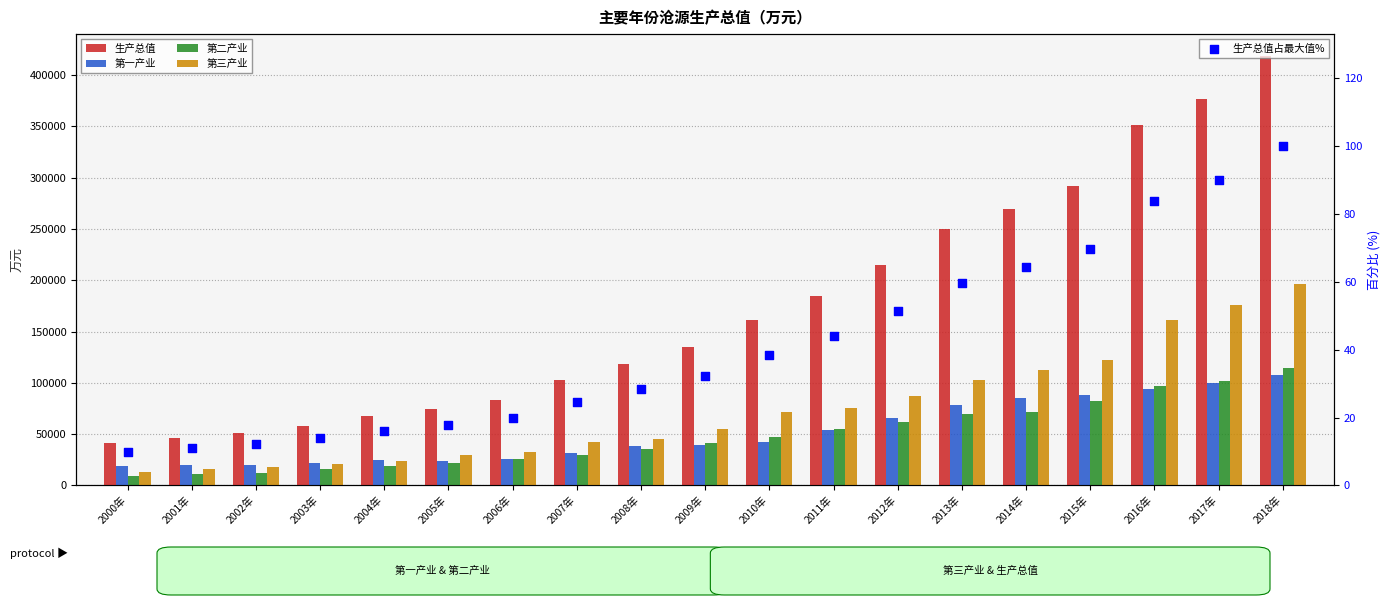

At how many categories does at least one series exceed 341050?

3